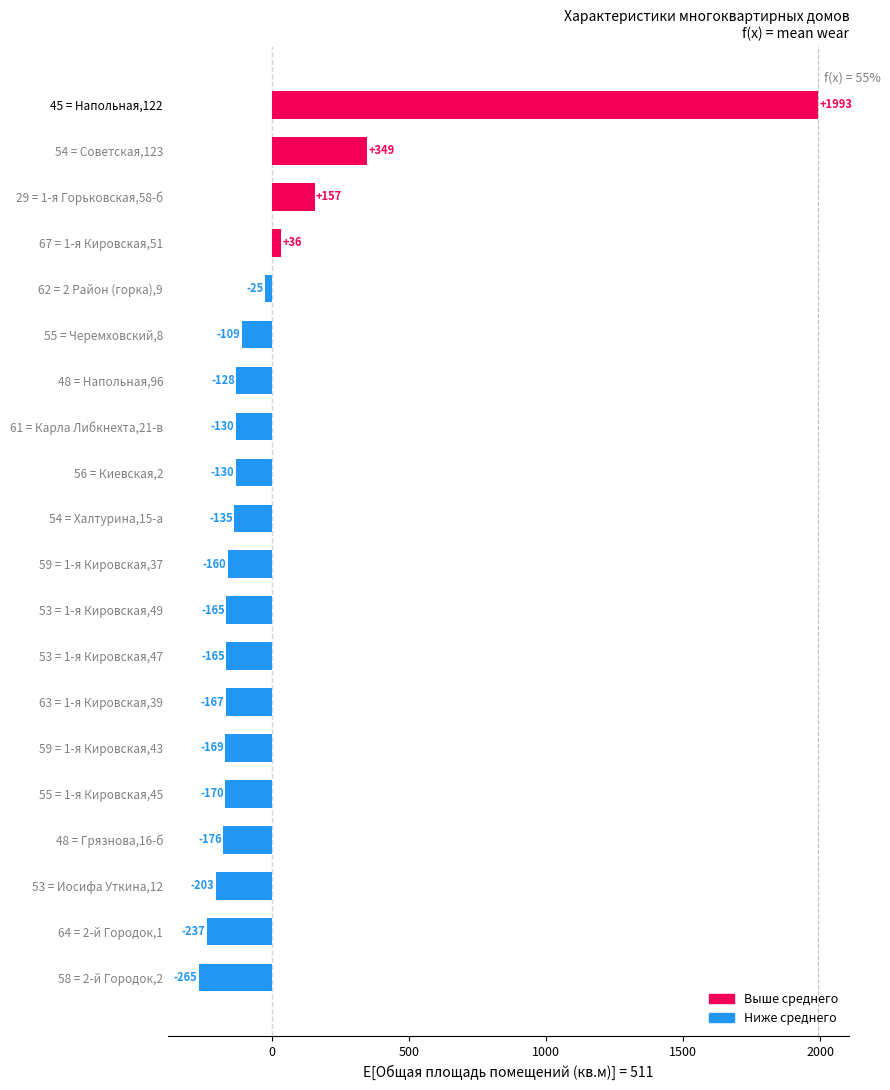

What position from the bottom is 48 = Грязнова,16-б?

4